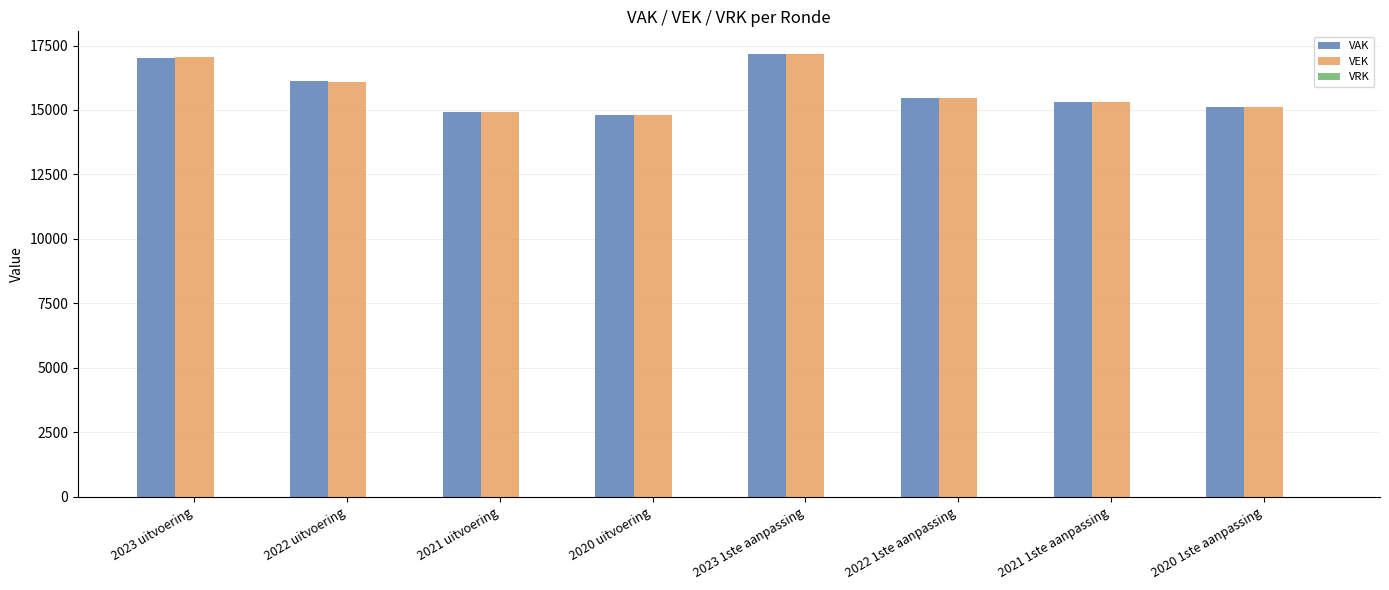

At which category is the sum across all series the highest?

2023 1ste aanpassing